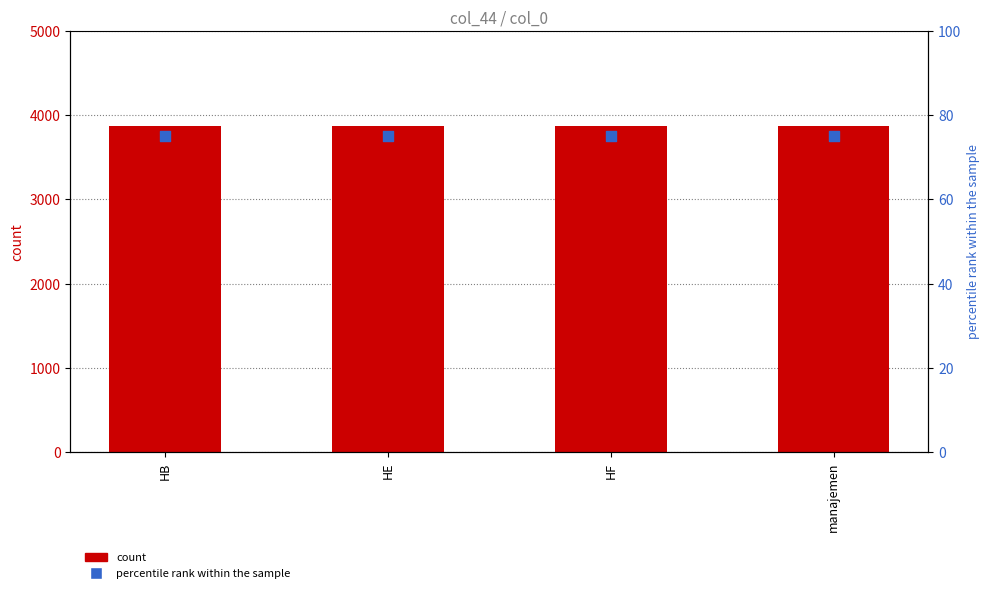

Which series has the largest total across all categories?

count